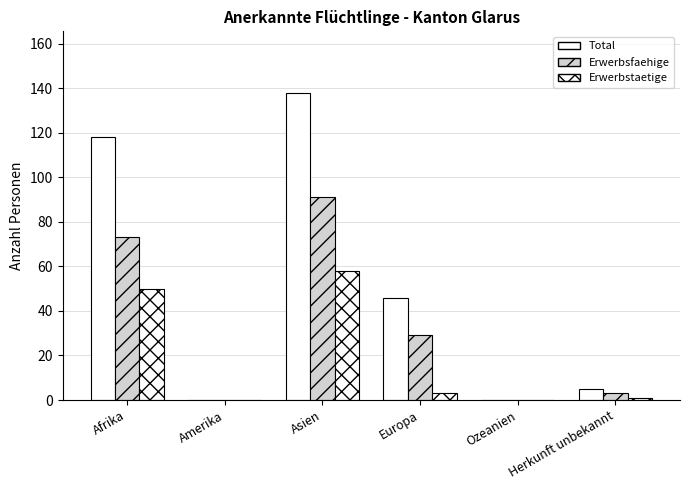

What is the label of the 1st bar from the left?

Afrika